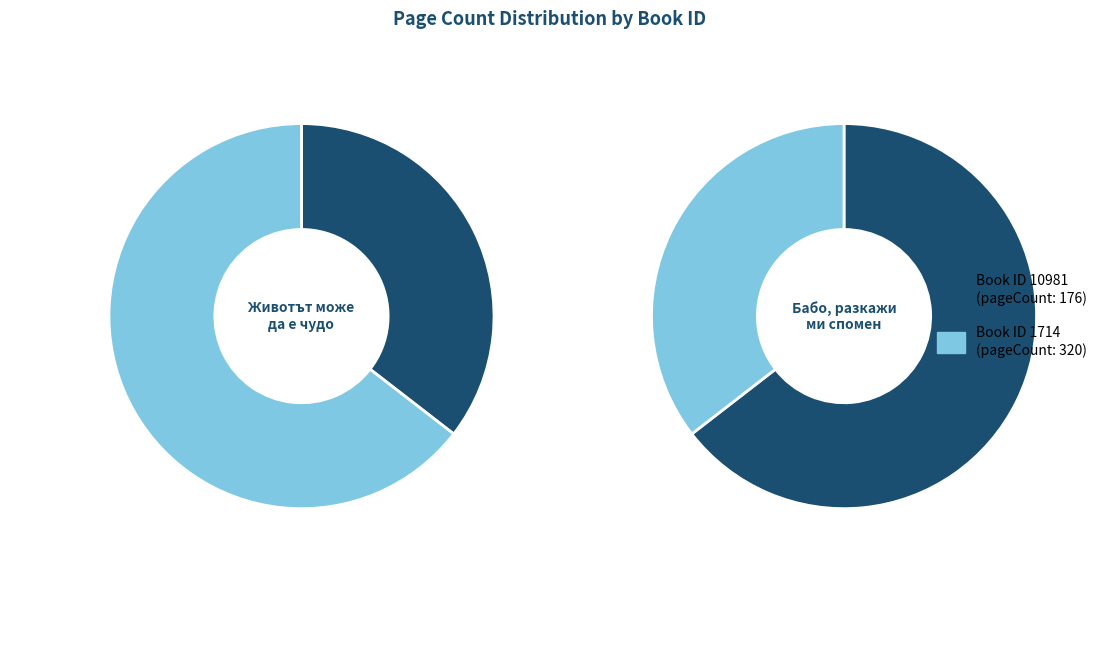

To the nearest percent, what is the difference between the largest and smallest slice percentages?

29%